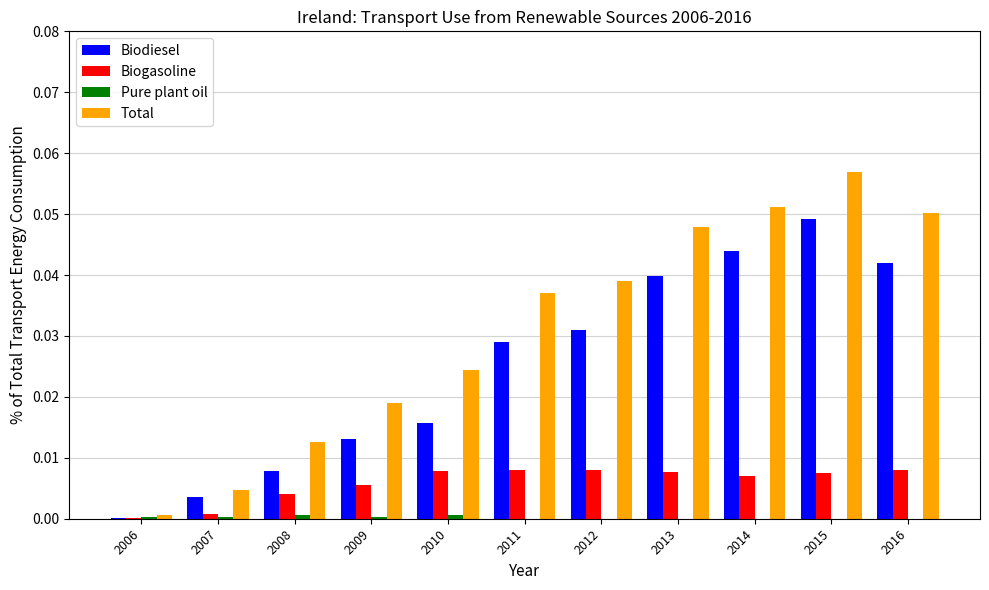

True or false: Biodiesel has a value of 0.0 at 2015.

True